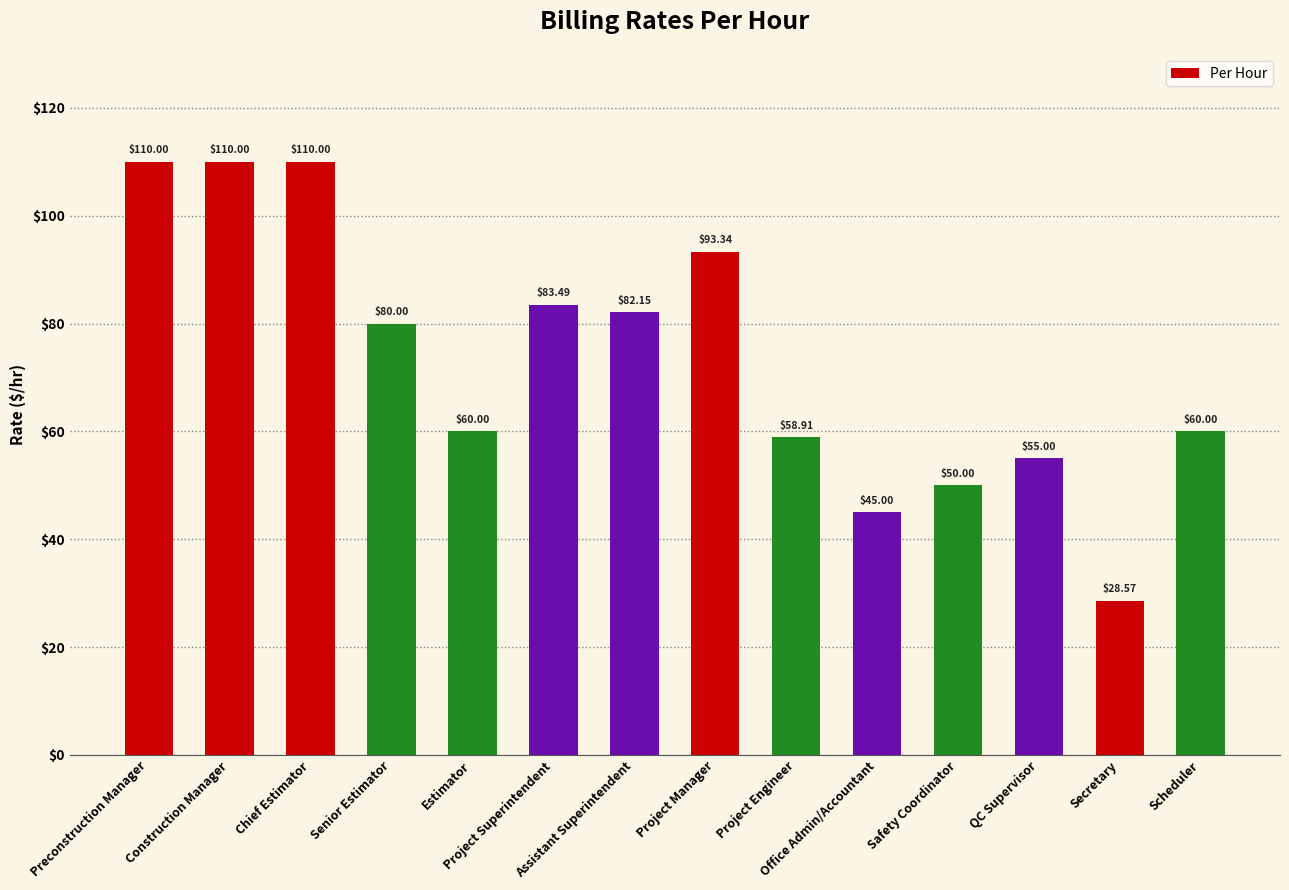

The chart shows a value of 190.2 at Construction Manager. True or false?

False